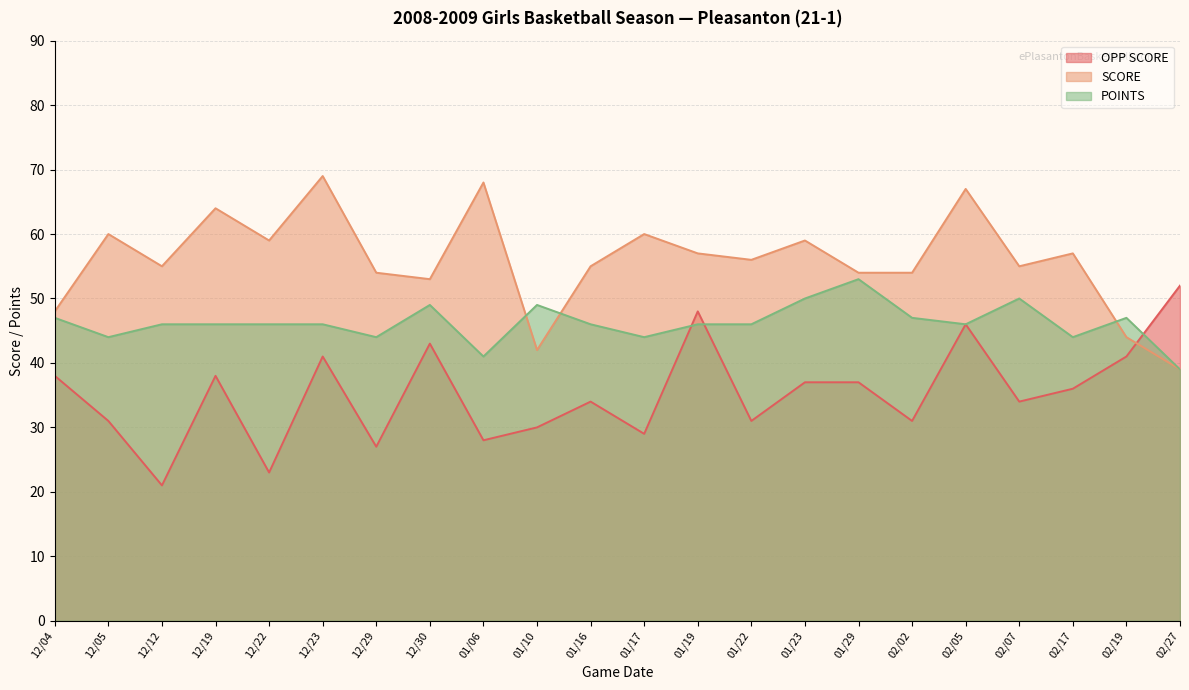

Is the value of OPP SCORE at 02/05 greater than the value of POINTS at 02/27?

Yes